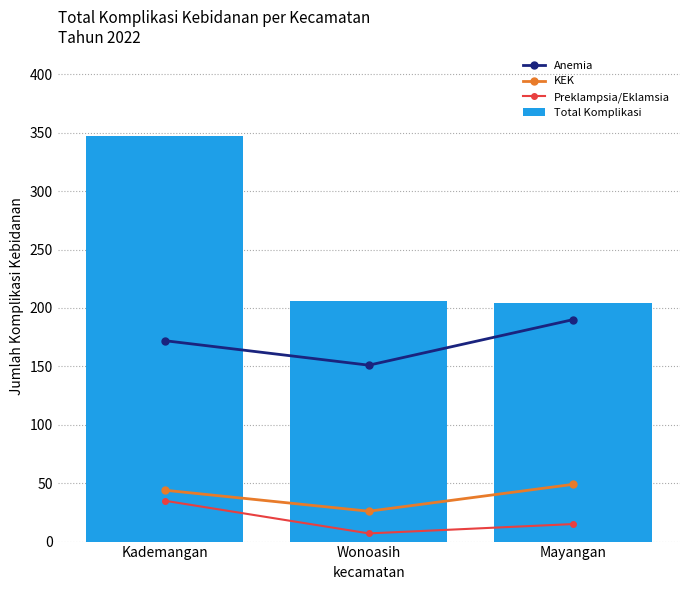

What is the spread (max minus min) of values at Kademangan?

312